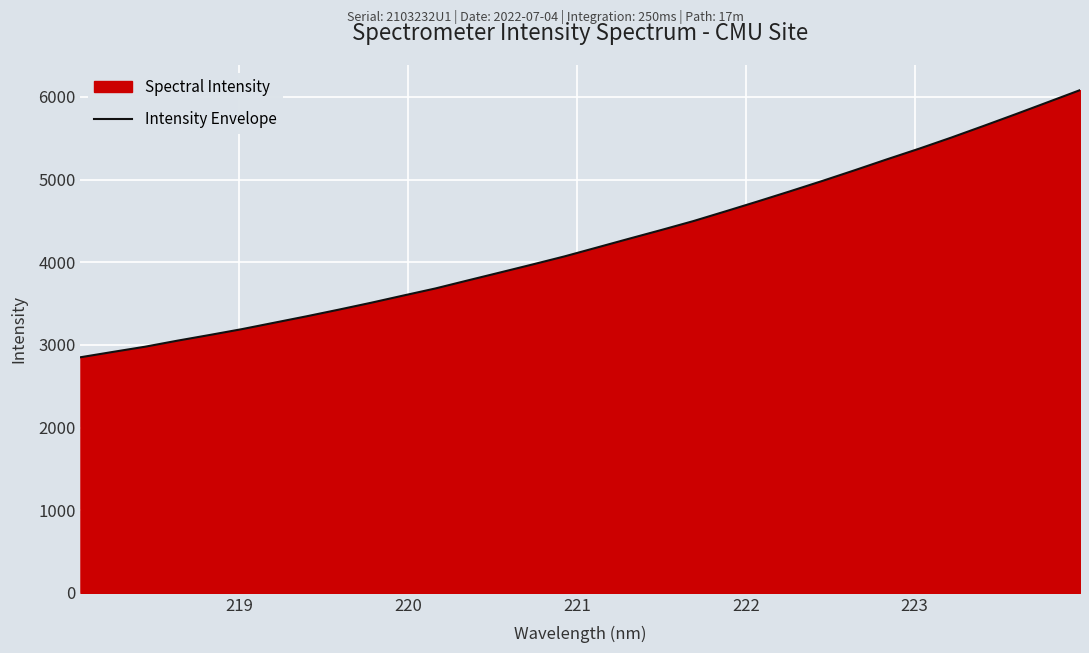

What is the smallest value displayed?

2849.9